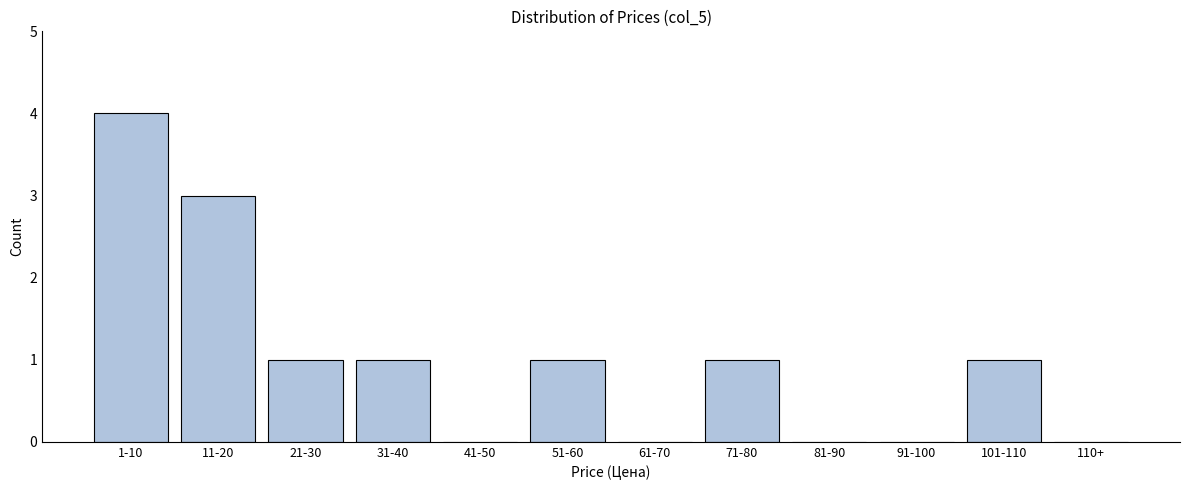

Reading left to right, what are all the values shown in this chart?

1-10=4	11-20=3	21-30=1	31-40=1	41-50=0	51-60=1	61-70=0	71-80=1	81-90=0	91-100=0	101-110=1	110+=0